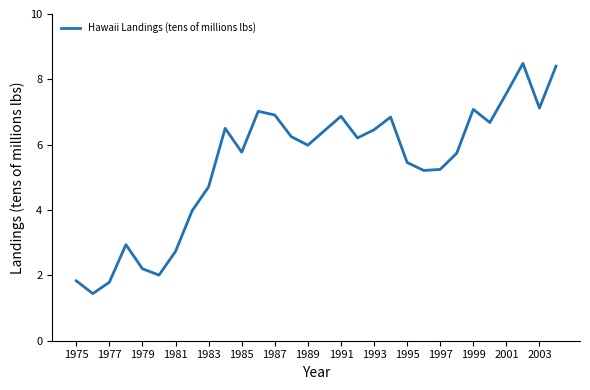

What is the greatest value displayed?

8.5